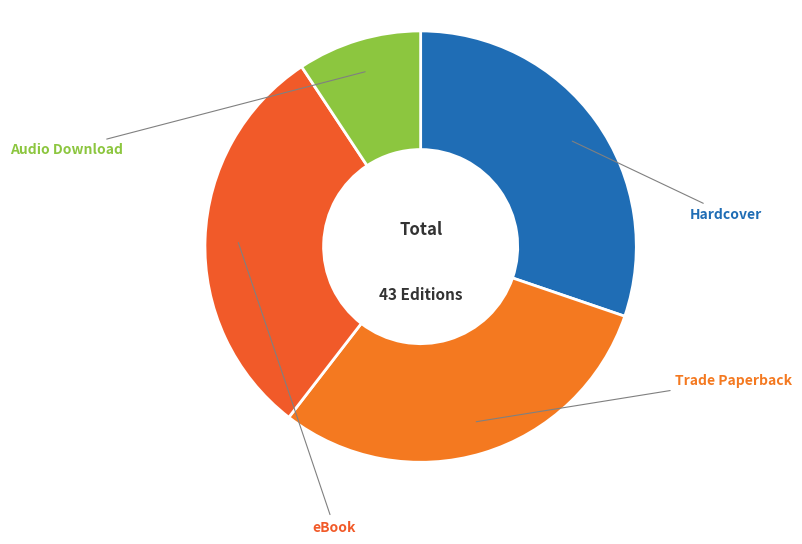

How much of the chart is everything except eBook?

69.8%